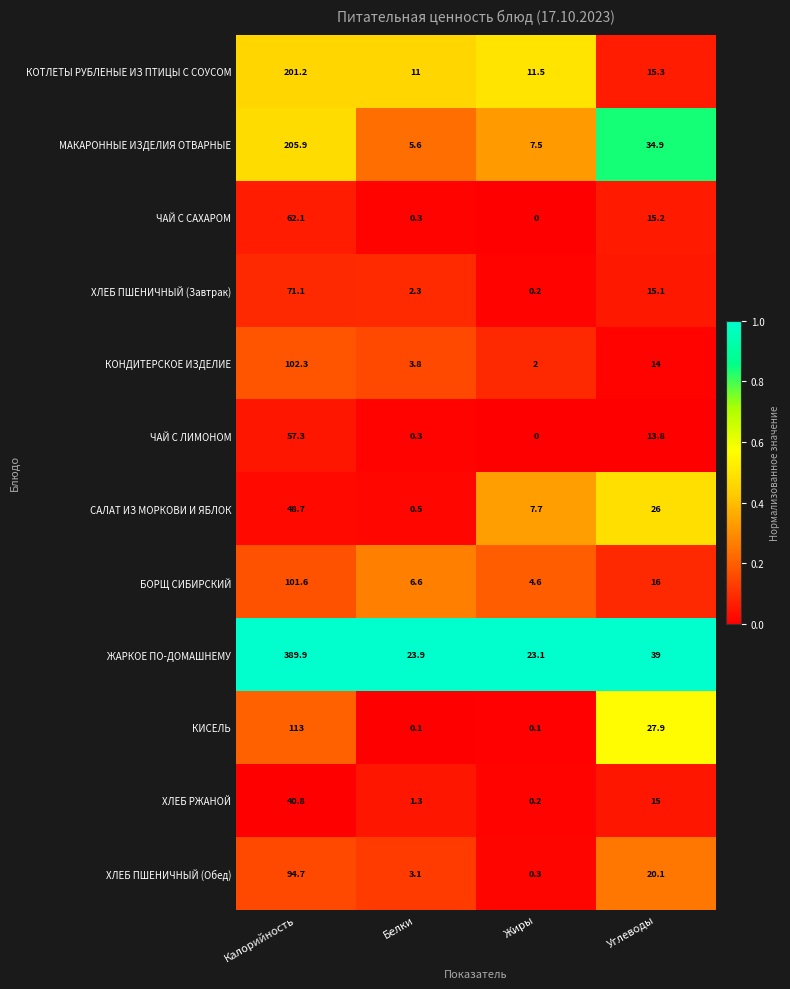

How many data points does each series have?

4